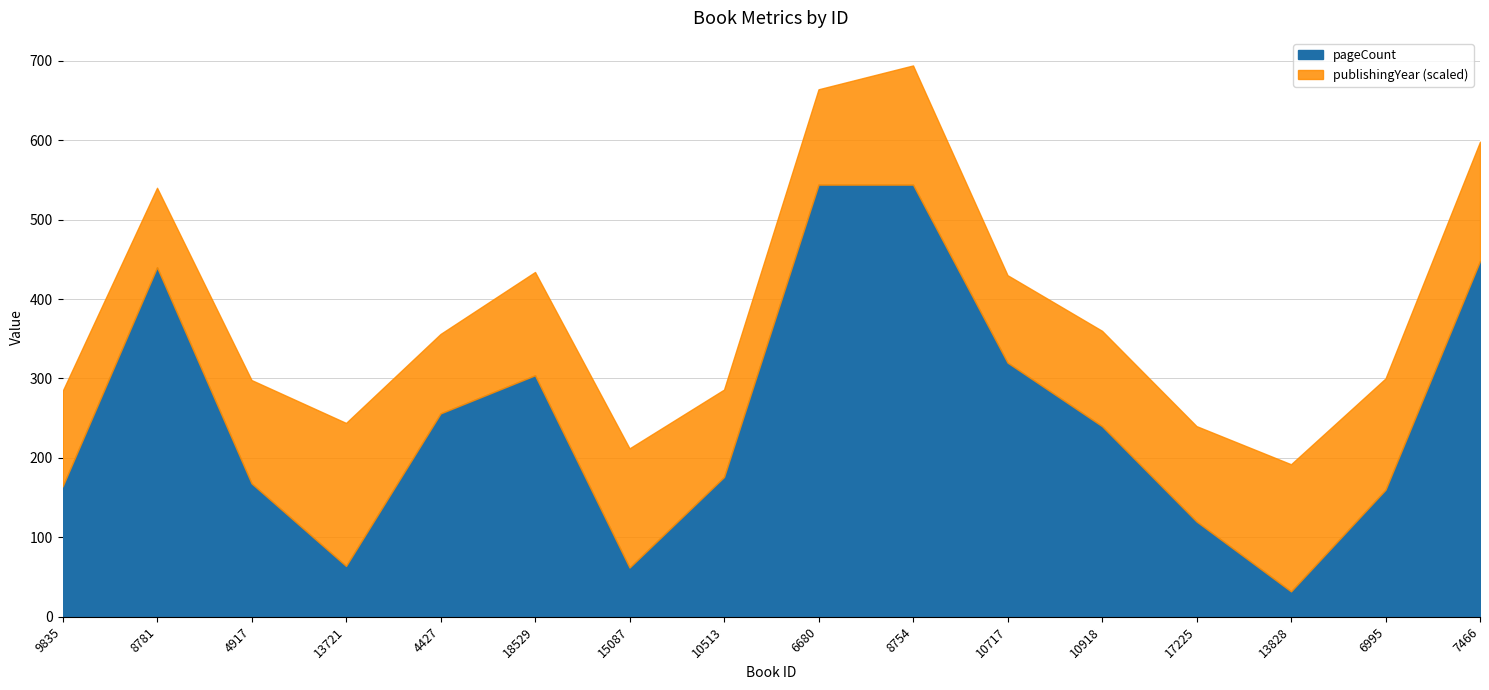

Between 4917 and 18529, which is larger?

18529